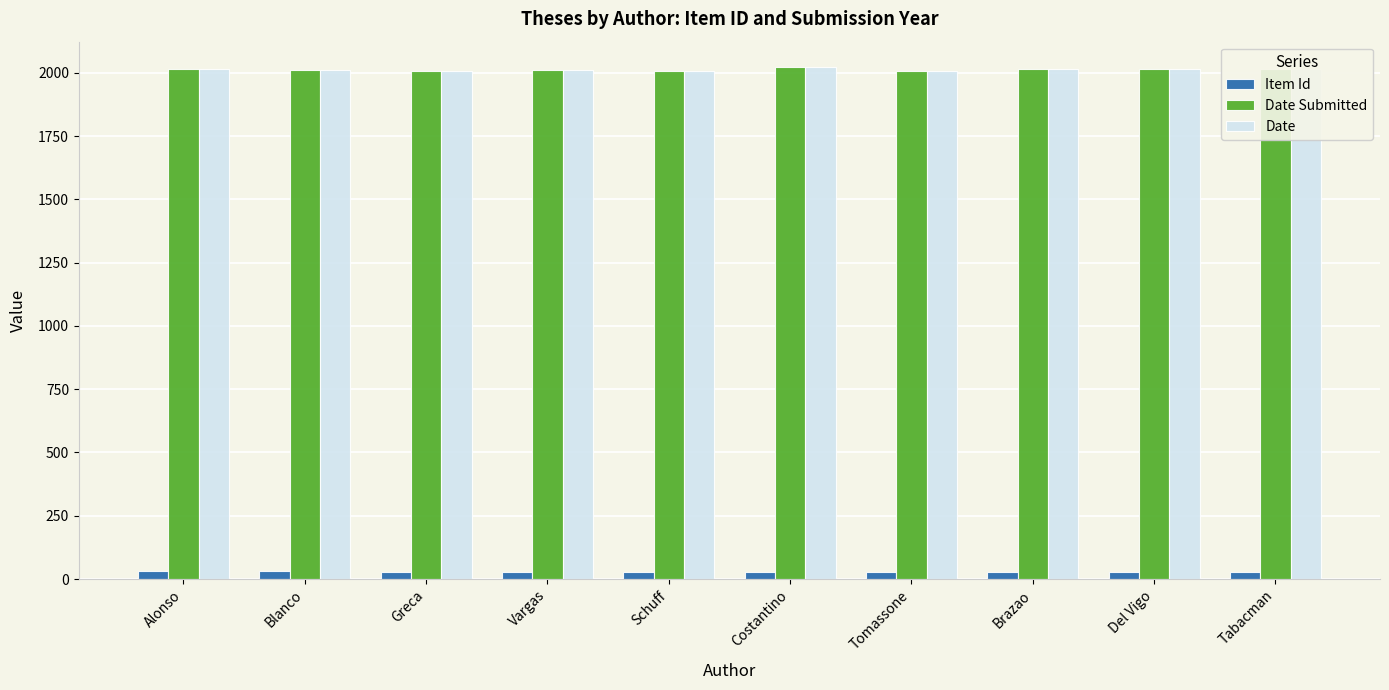

What is the total value across all series at Schuff?

4045.3